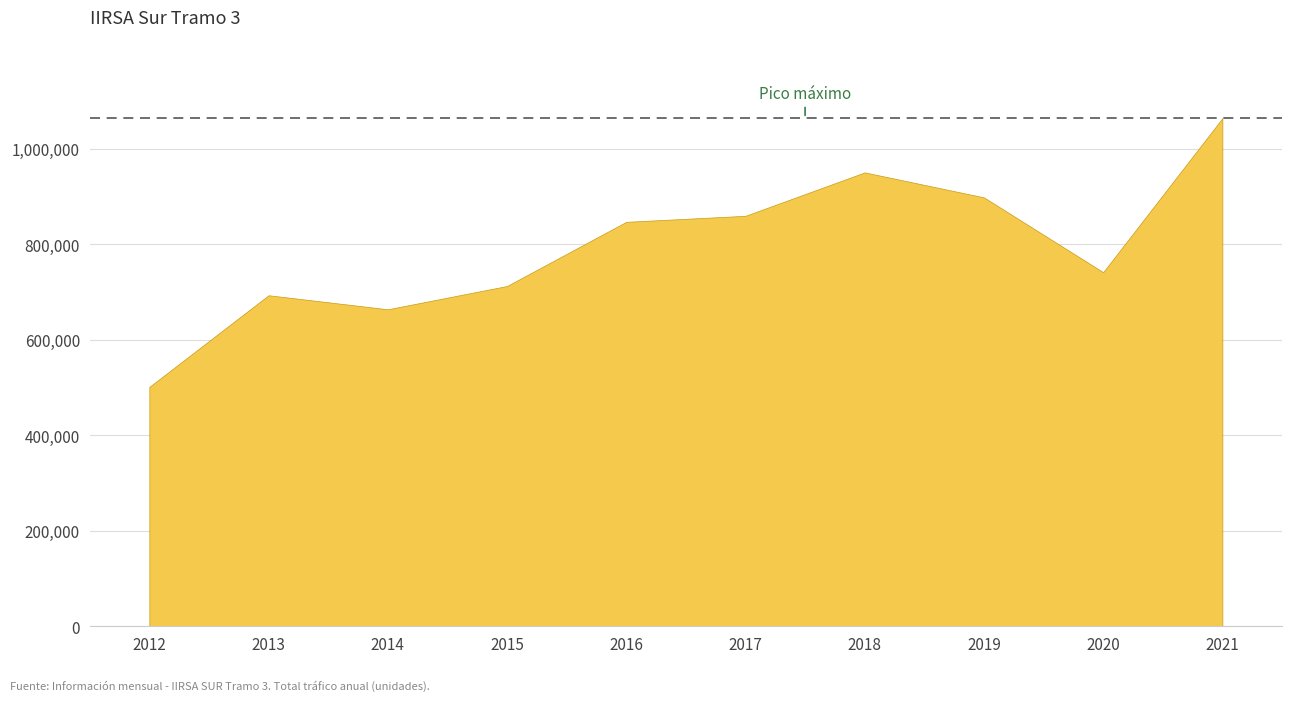

Reading right to left, extract all data points from this chart.

2021=1064005	2020=741475	2019=898157	2018=950487	2017=859563	2016=846921	2015=712518	2014=663743	2013=693161	2012=501229